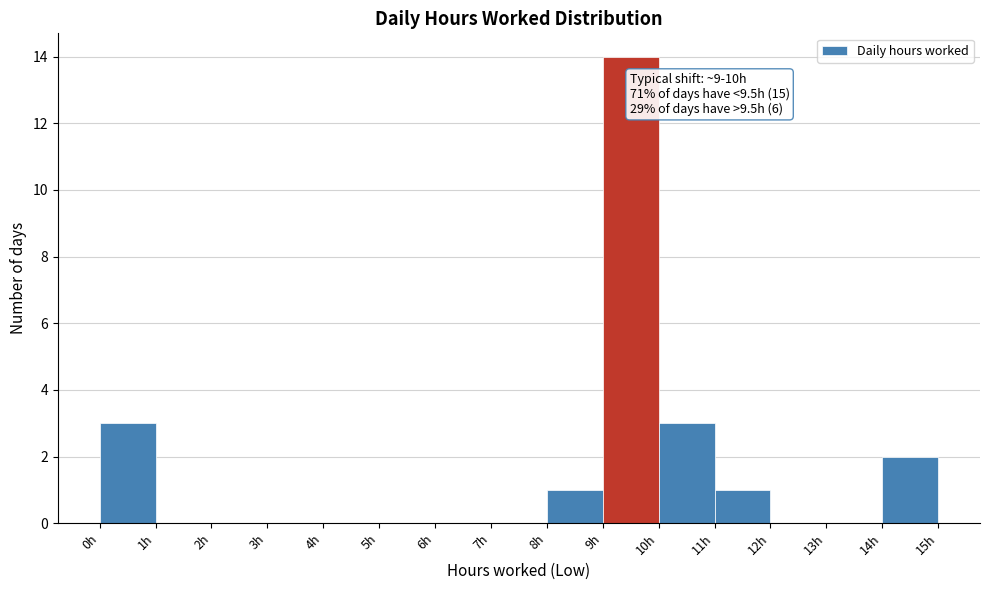

Over which range of the x-axis is the bar tallest?

9 to 10